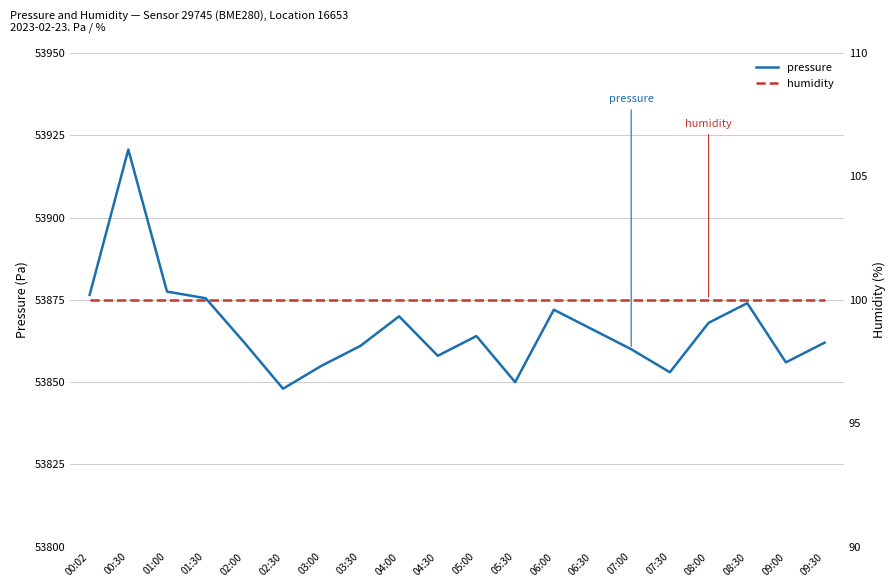

Where is the first local minimum for pressure?

02:30